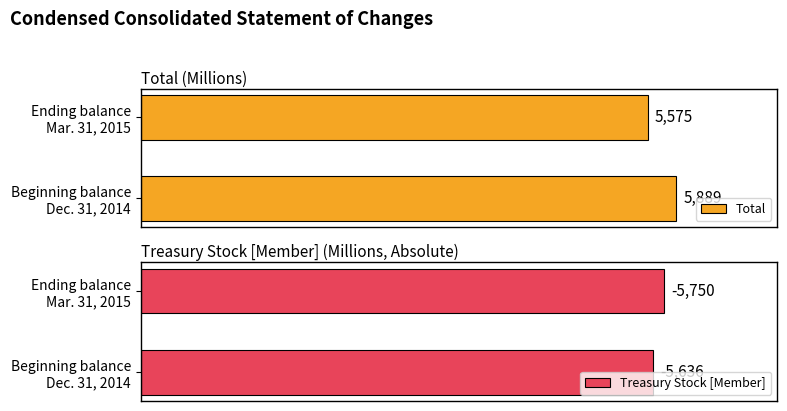

How many data points in Treasury Stock [Member] are less than 5750?

1